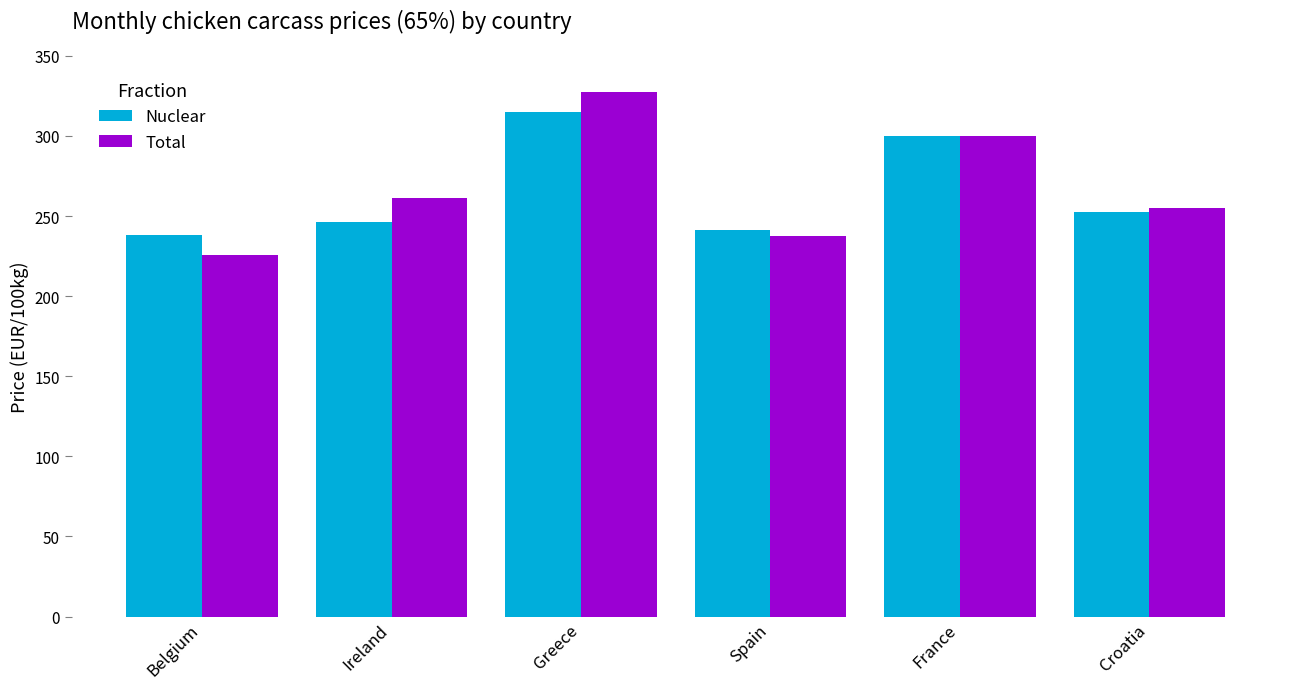

True or false: Nuclear has a value of 300.0 at France.

True